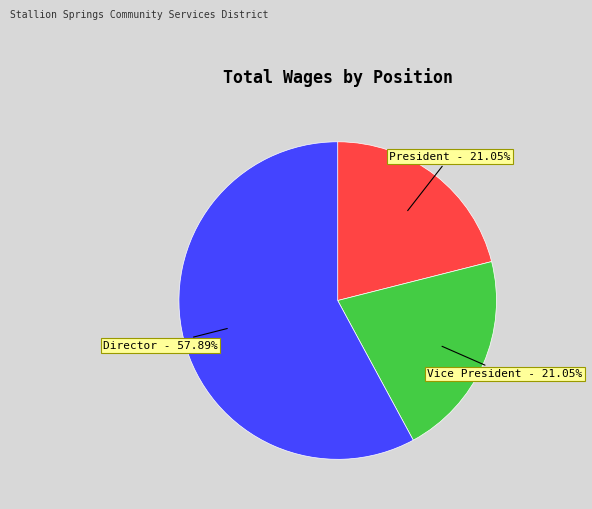

Is the sum of President - 21.05% and Director - 57.89% greater than half?

Yes